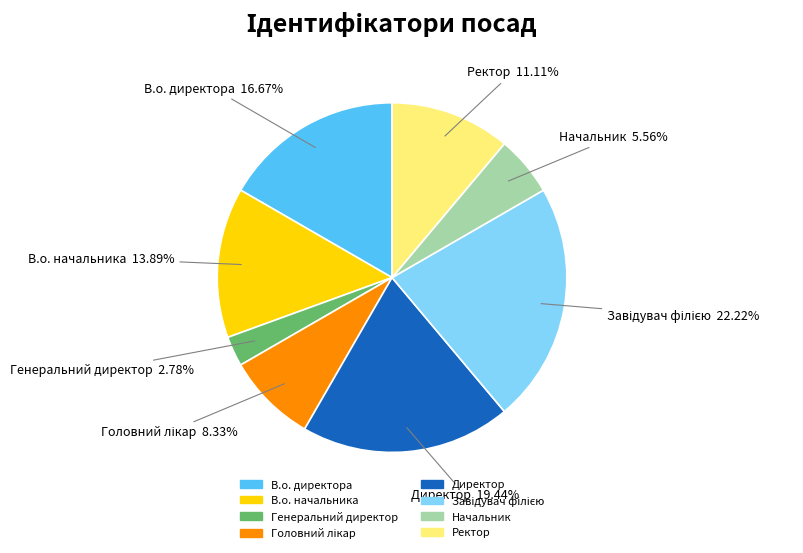

True or false: В.о. директора accounts for 17% of the total.

True